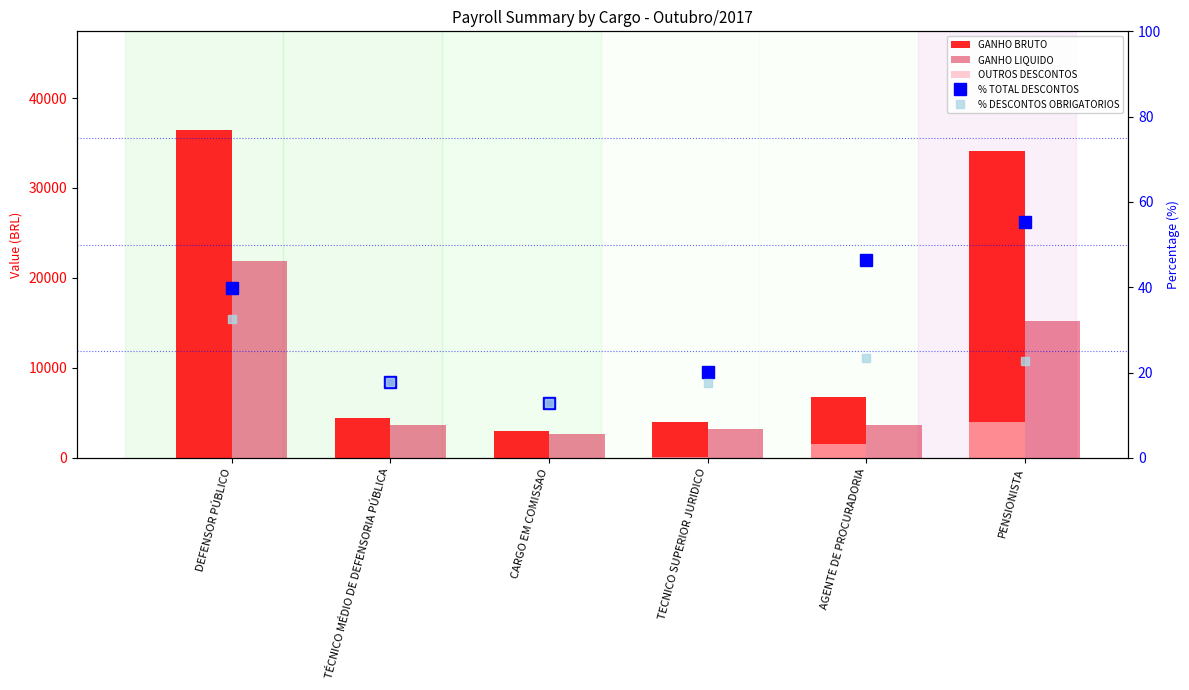

What is the highest value of the % DESCONTOS OBRIGATORIOS series?

32.5